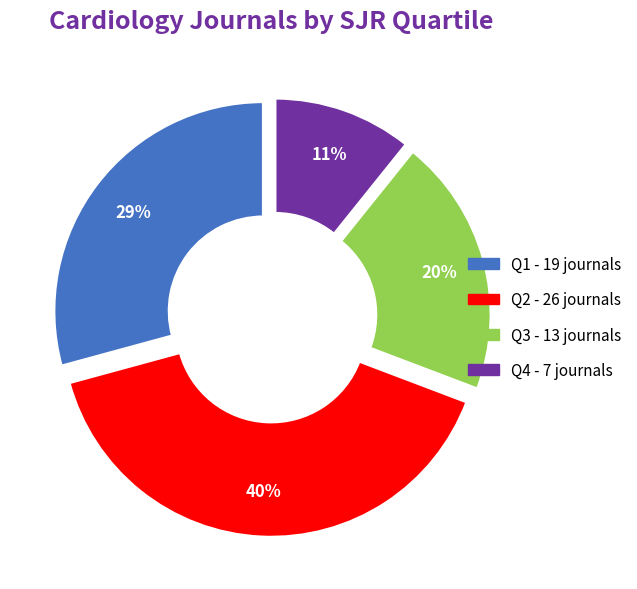

What percentage is the Q3 slice, to the nearest percent?

20%